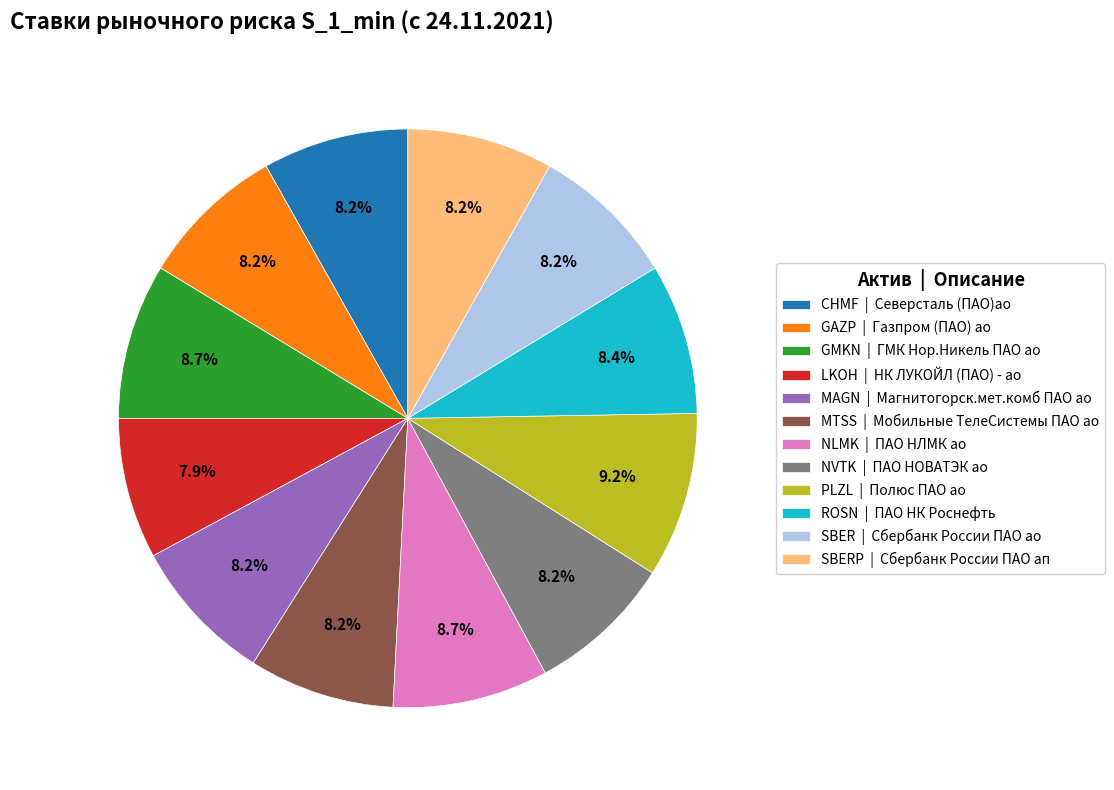

What is the largest slice in the pie chart?

PLZL | Полюс ПАО ао